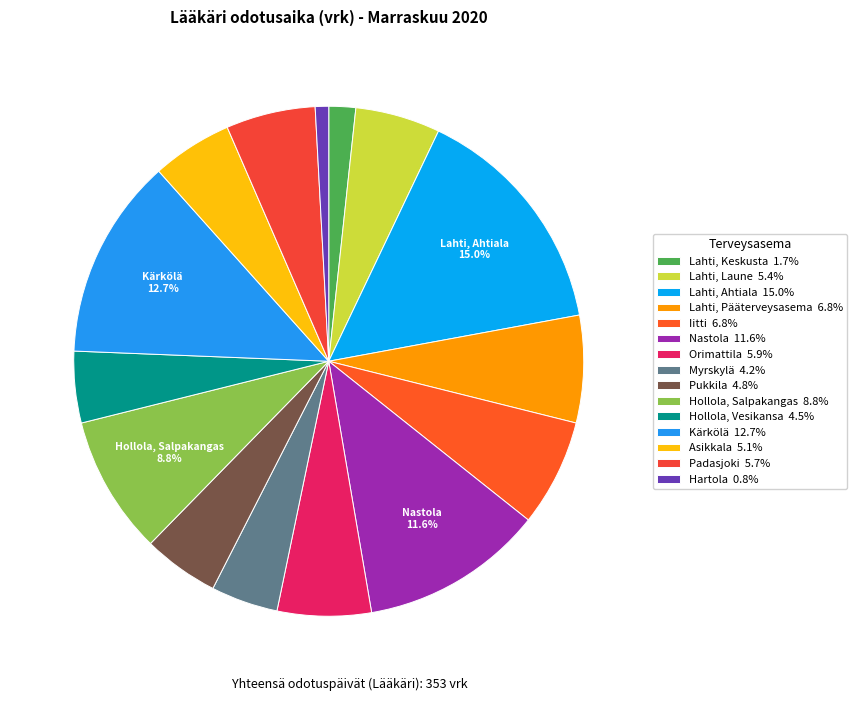

To the nearest percent, what is the average slice percentage?

7%